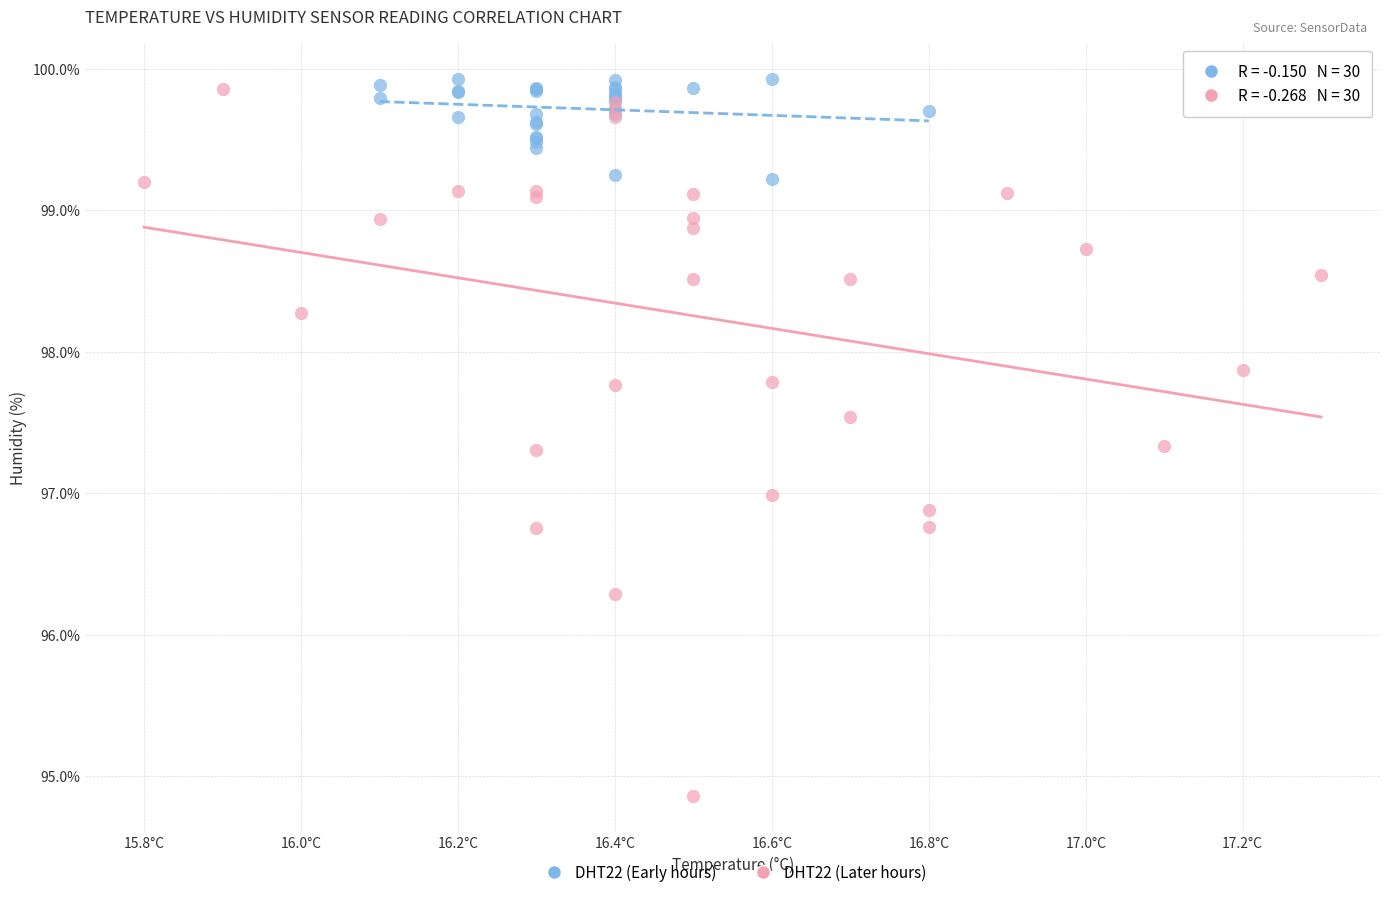

Which series contains the lowest Y value?

DHT22 (Later hours)